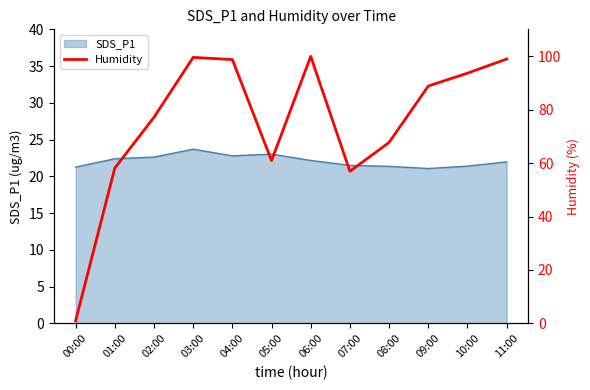

What is the difference between the maximum and minimum values?

98.9